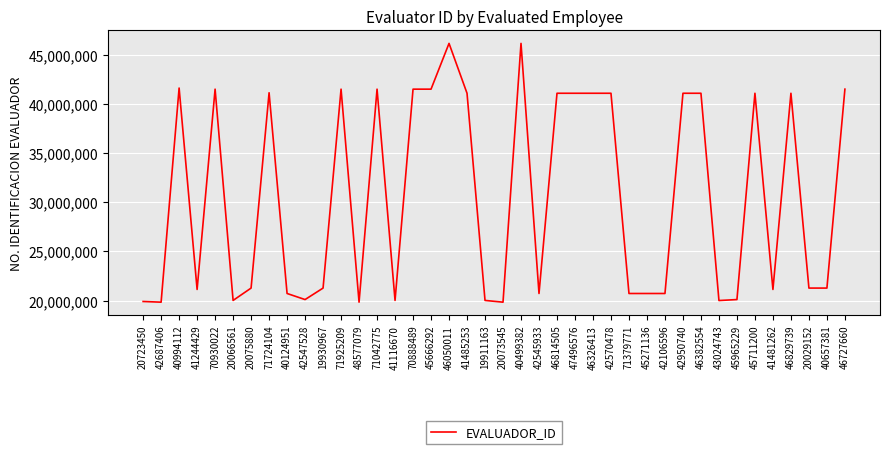

The value at 42570478 is 57568946. True or false?

False